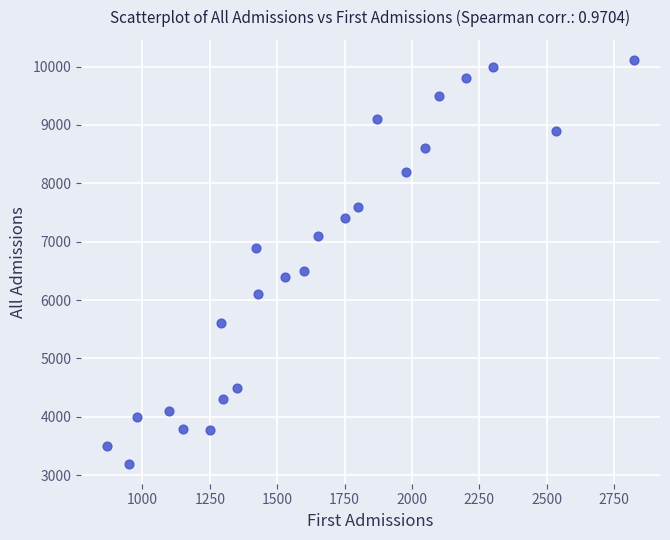

What is the range of Y values (max minus min)?

6911